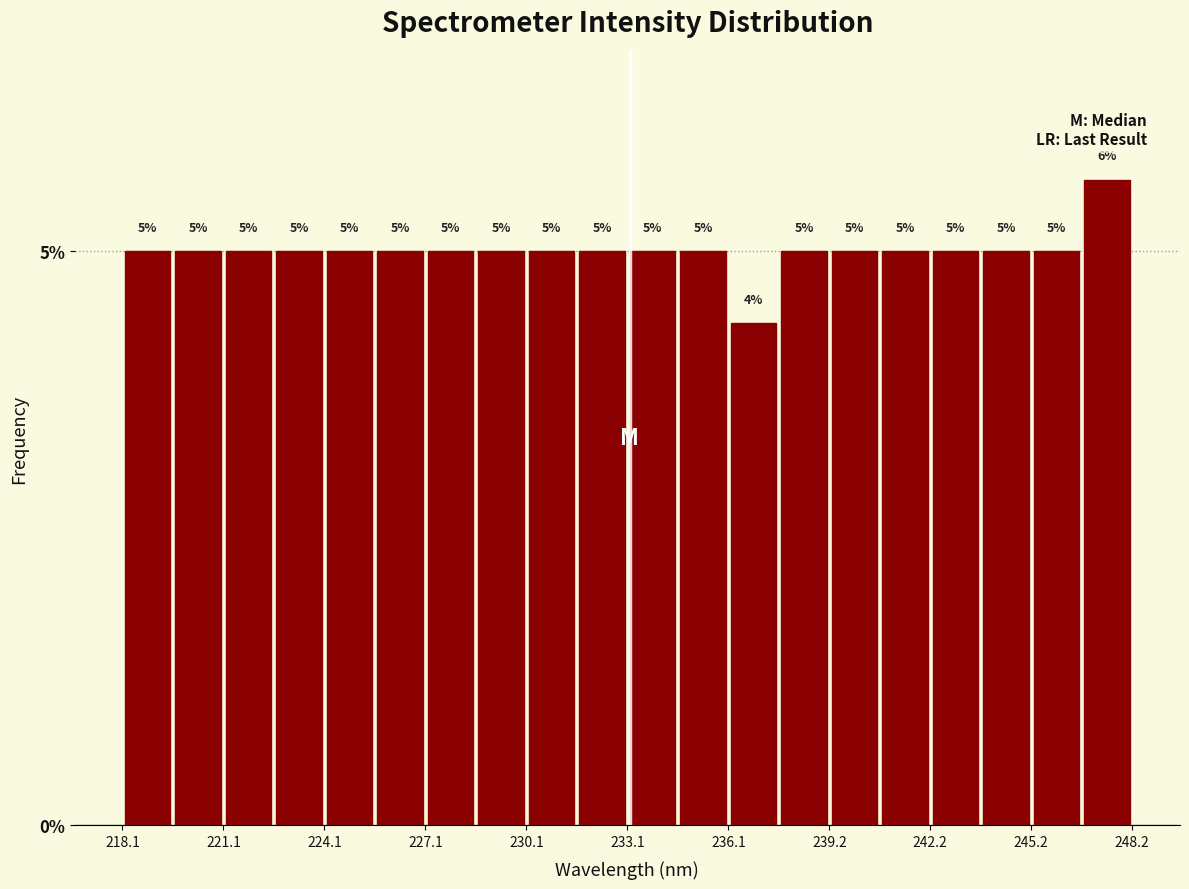

Read against the x-axis, roughly where is the centre of the tallest bar?

247.5